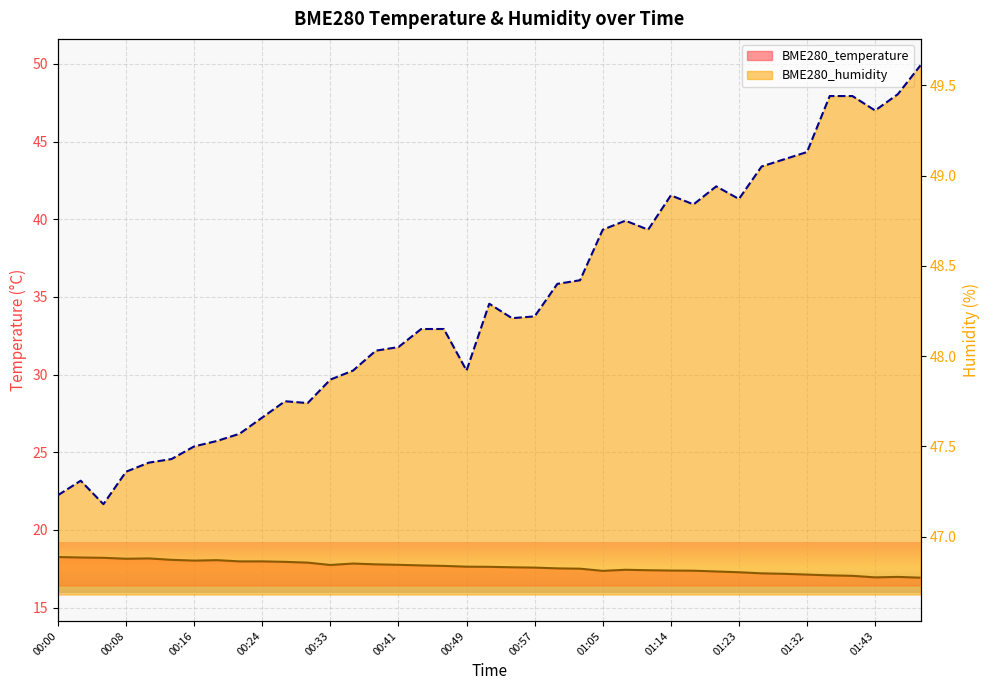

At which label is the value closest to 17?

01:45